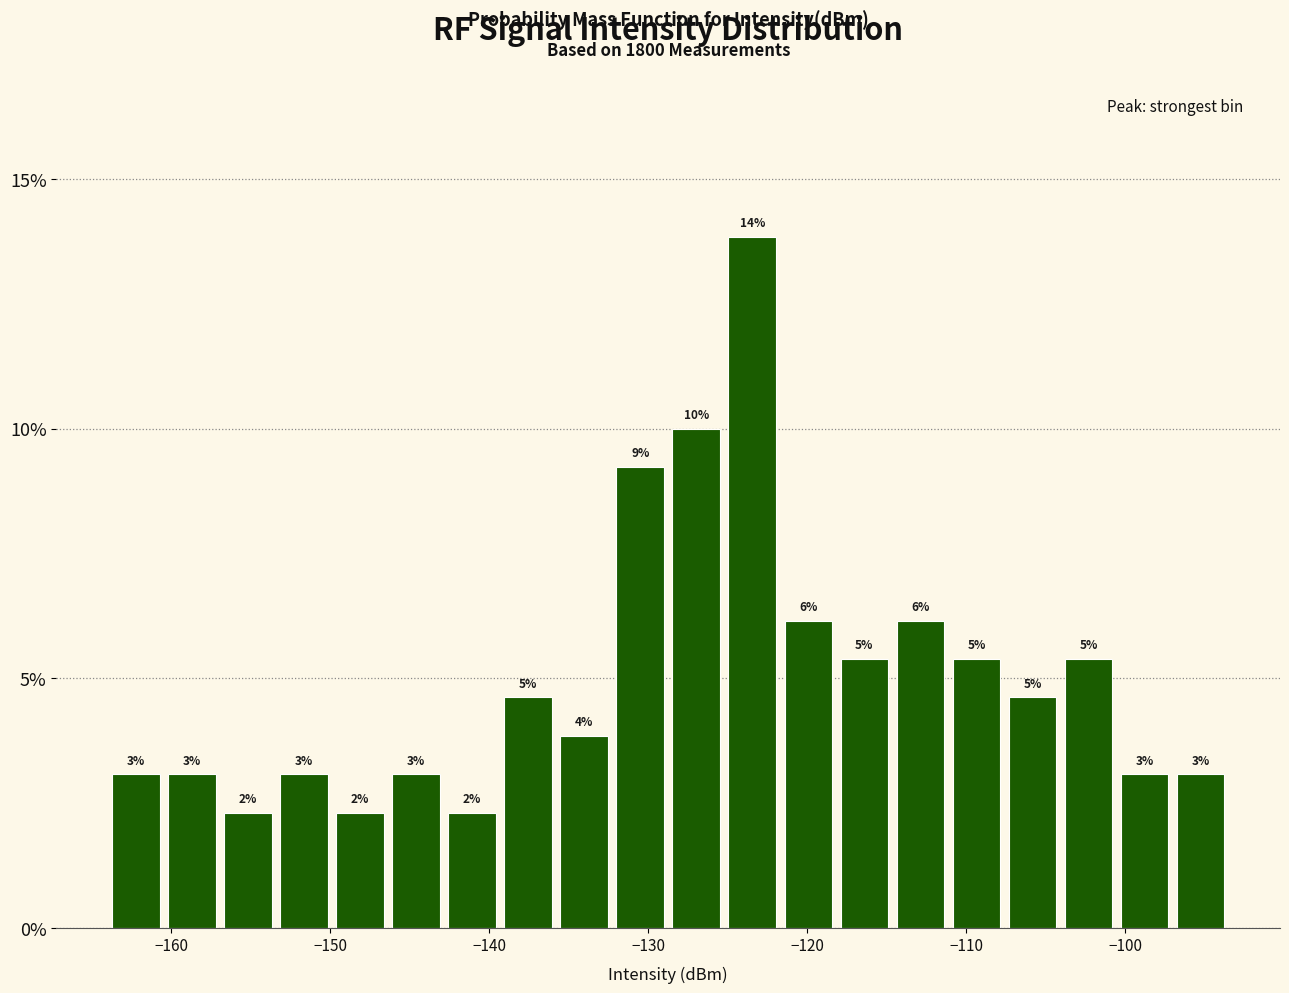

Read against the x-axis, roughly where is the centre of the tallest bar?

-123